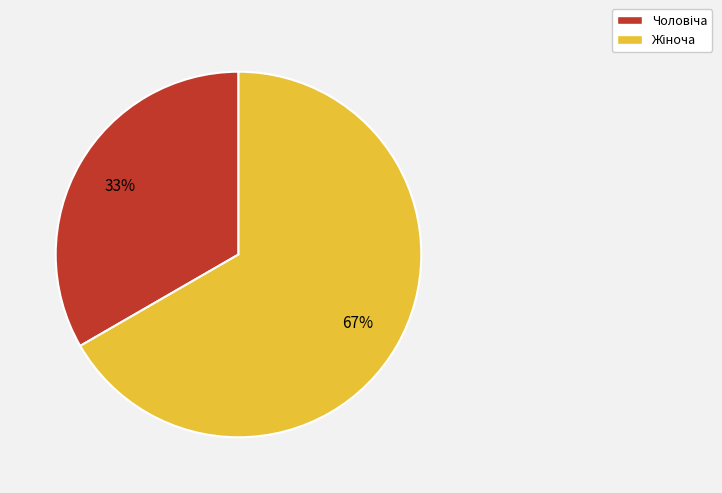

To the nearest percent, what is the average slice percentage?

50%